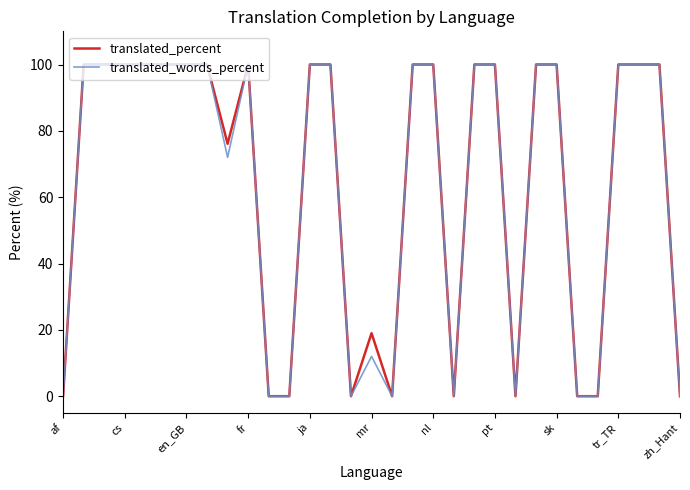

What is the sum of all translated_words_percent values?

1984.0